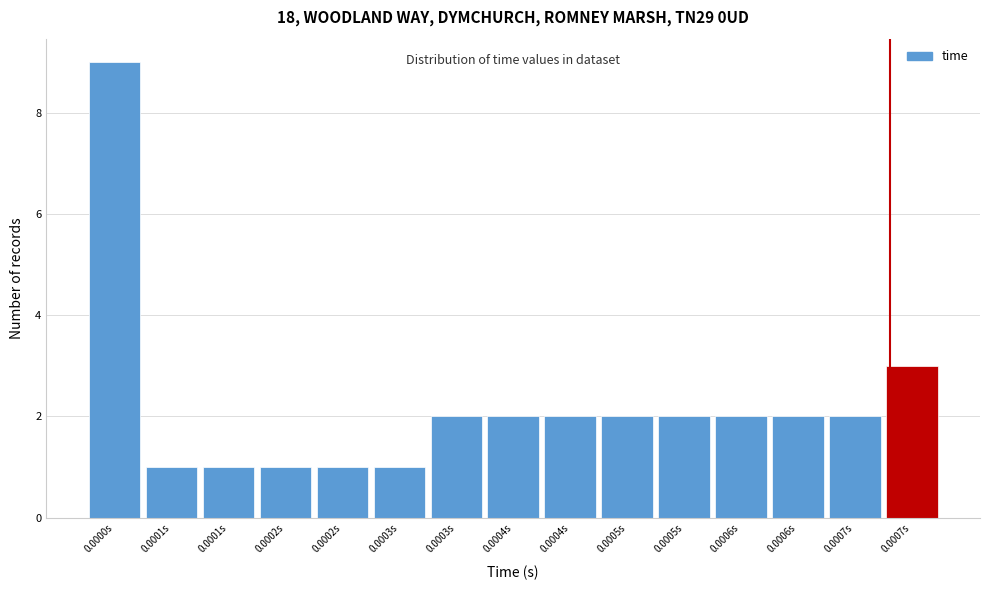

How many bars are there in total?

15